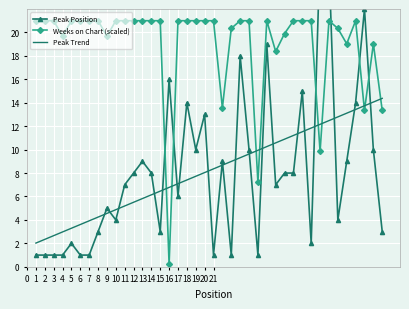

True or false: Weeks on Chart (scaled) has a value of 21.0 at 18.

True